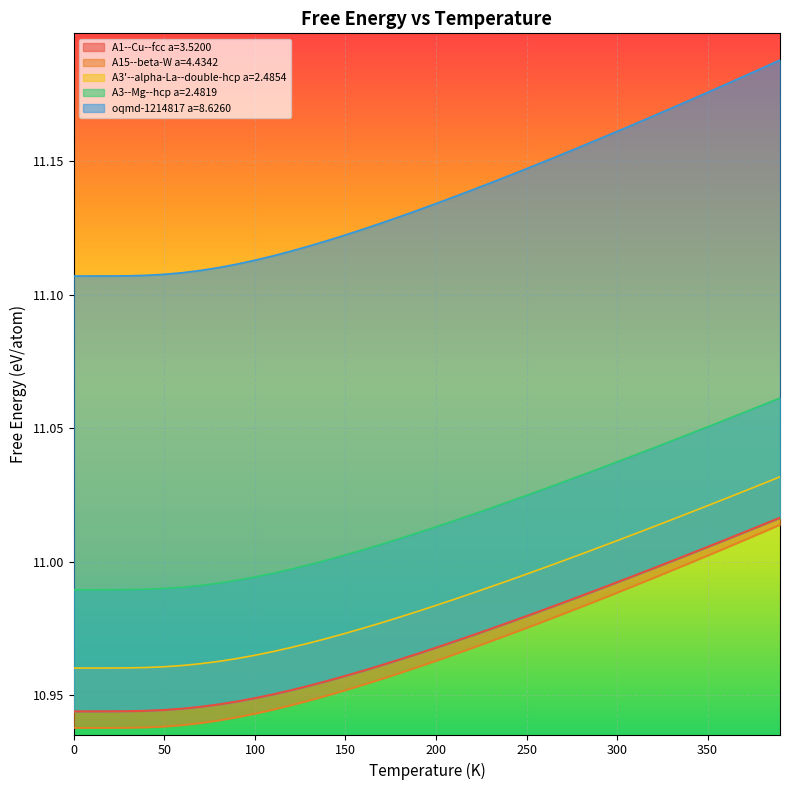

How many lines are shown in the chart?

5